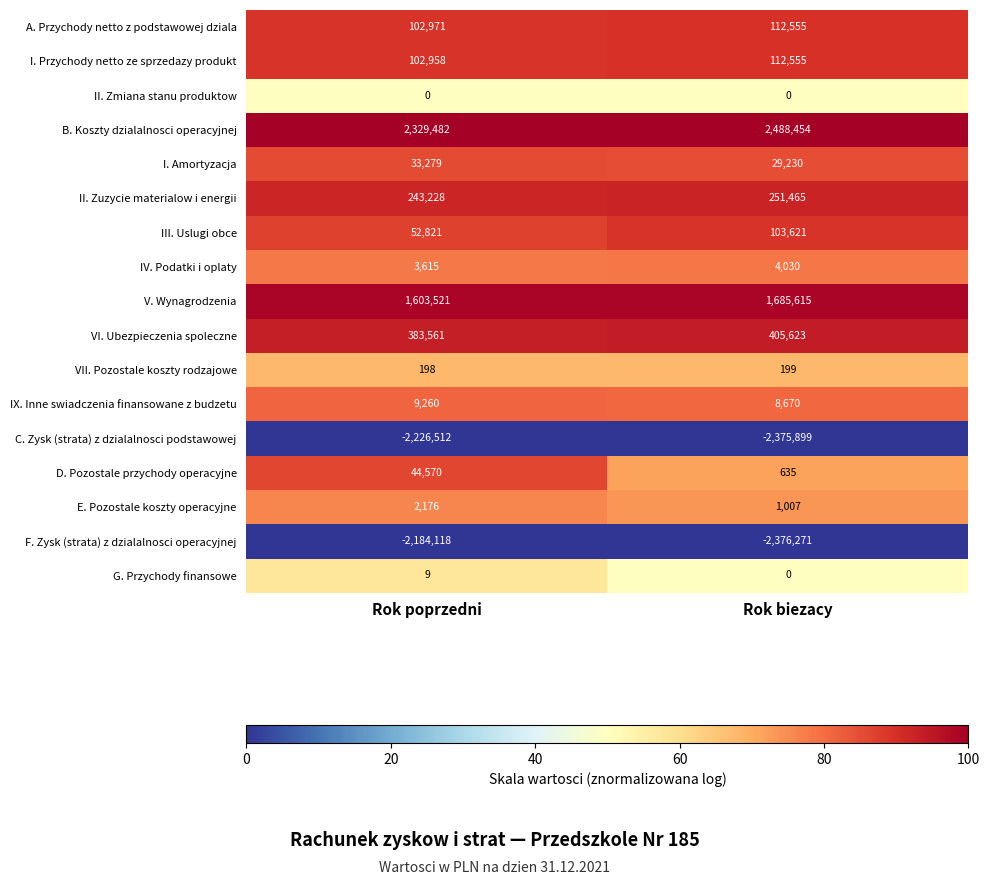

Which series has the largest total across all categories?

B. Koszty dzialalnosci operacyjnej